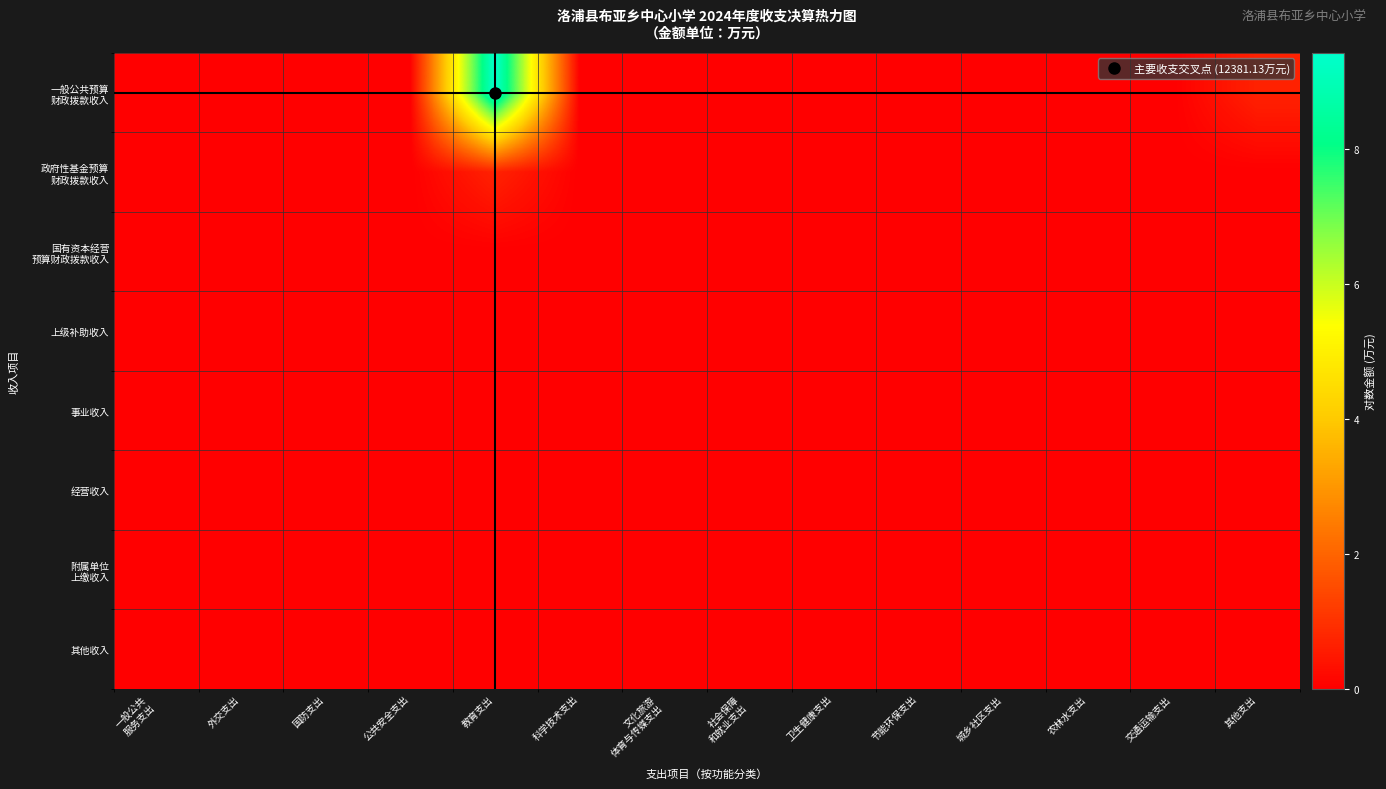

At 教育支出, list the series in order from largest to smallest.

一般公共预算 财政拨款收入, 政府性基金预算 财政拨款收入, 国有资本经营 预算财政拨款收入, 上级补助收入, 事业收入, 经营收入, 附属单位 上缴收入, 其他收入